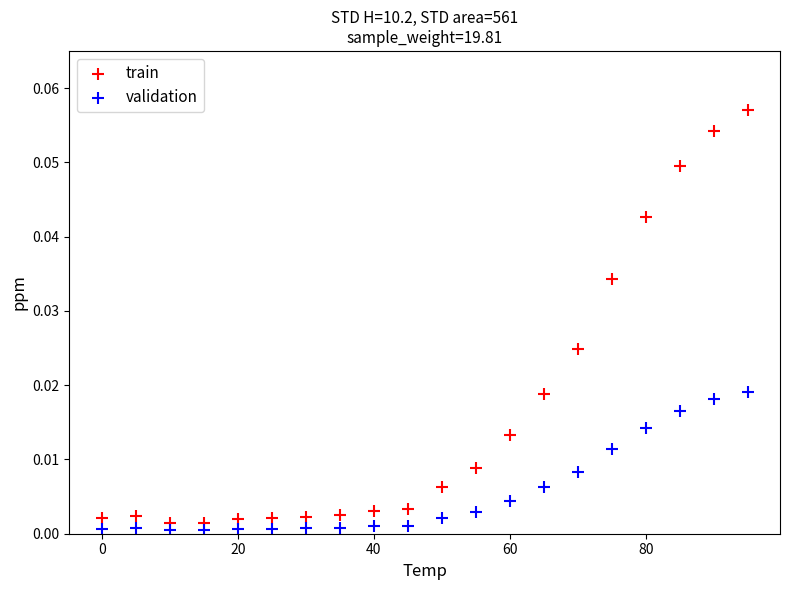

Which series contains the lowest Y value?

validation